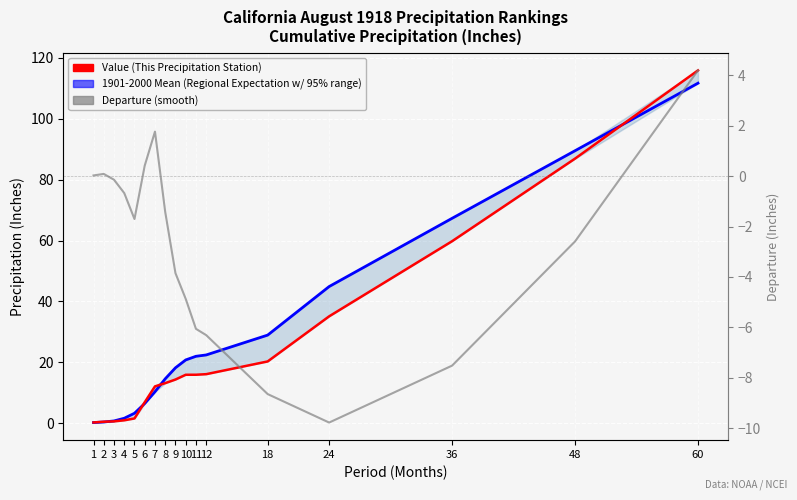

True or false: Departure (5-period average) and Value (This Precipitation Station) intersect in this chart.

False